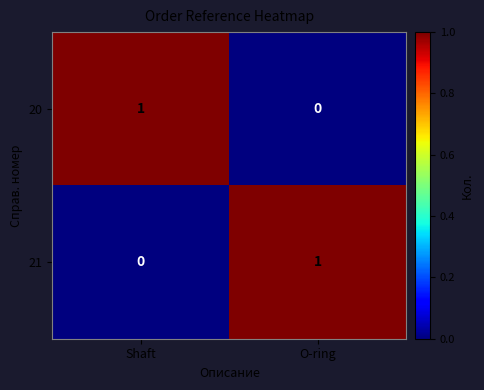

Where is 21 nearest to the value 0?

Shaft